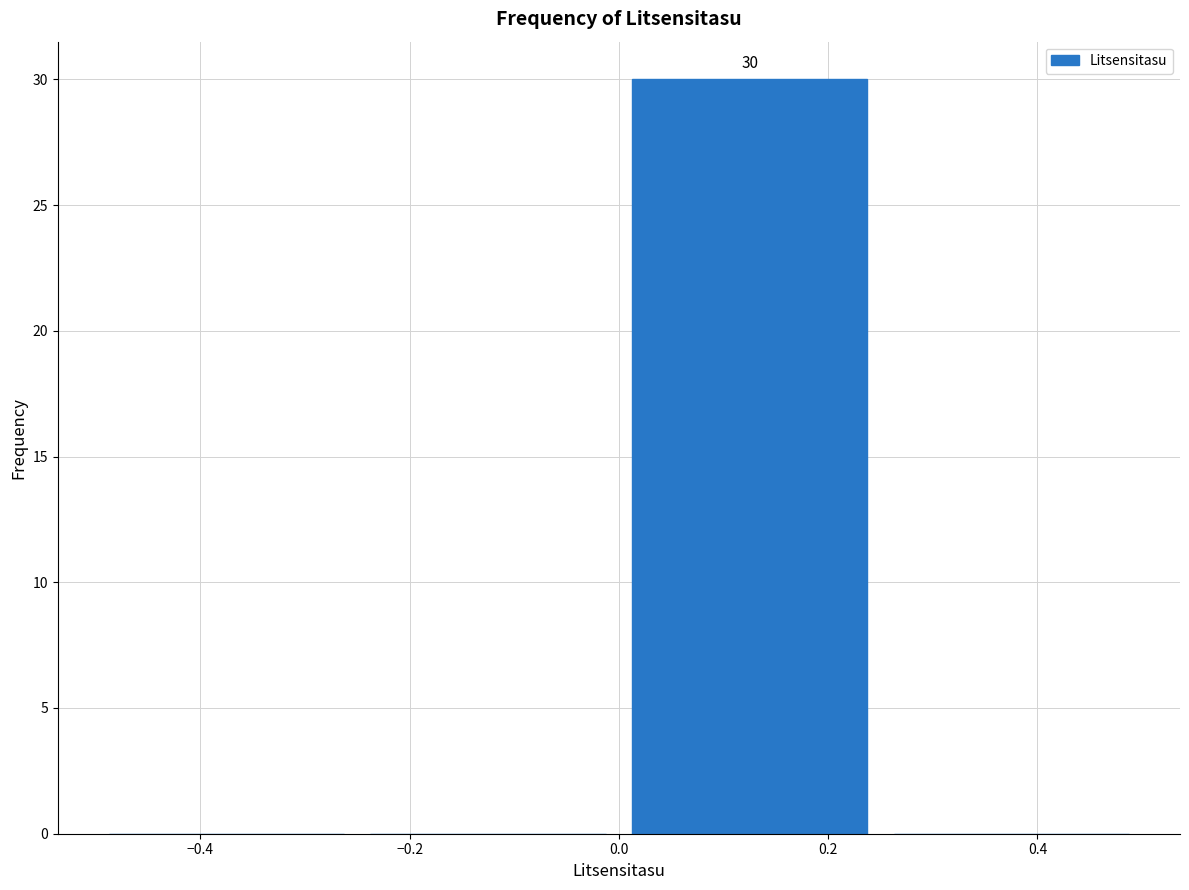

Which range on the x-axis has the tallest bar?

0.00 to 0.25